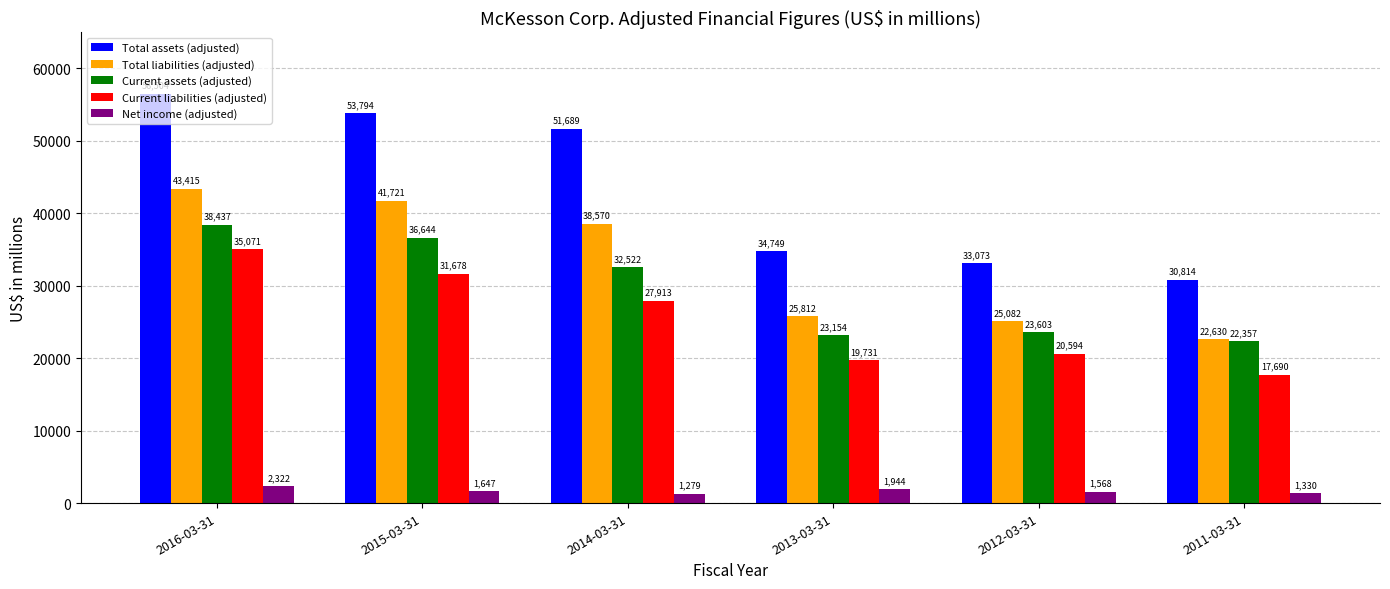

What position from the left is 2012-03-31?

5